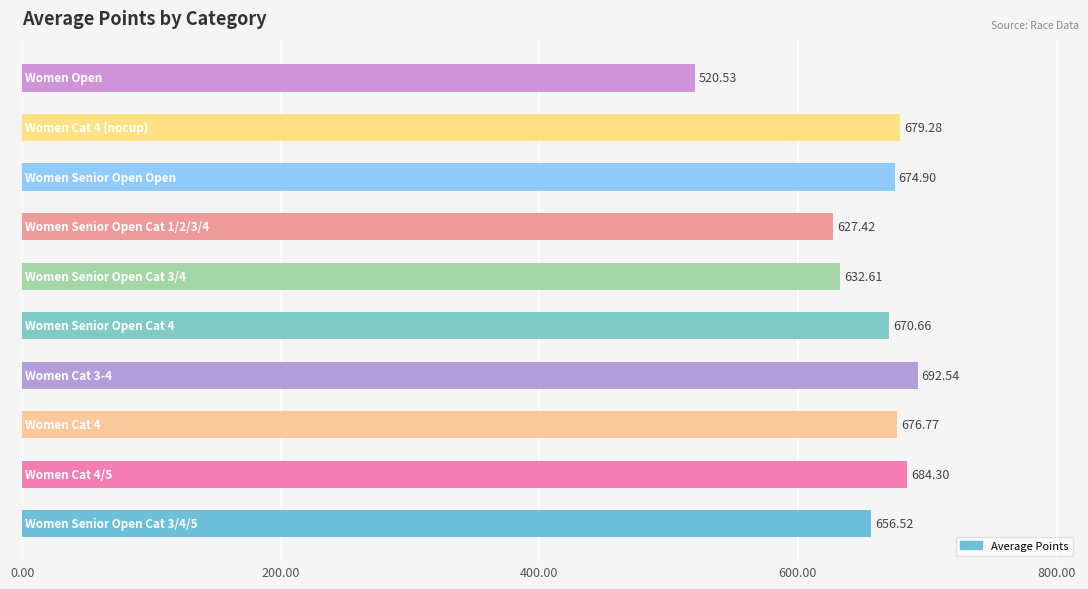

What is the difference between the second highest and second lowest values?

56.9